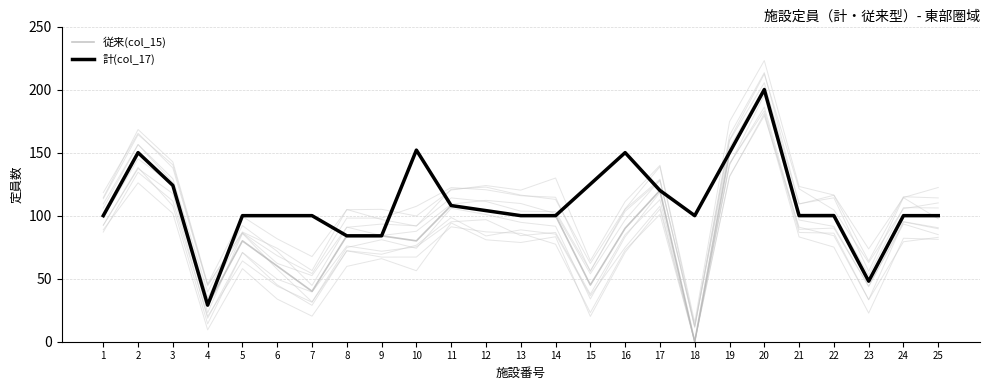

What is the value of the 計(col_17) point at the 3rd from the left?

124